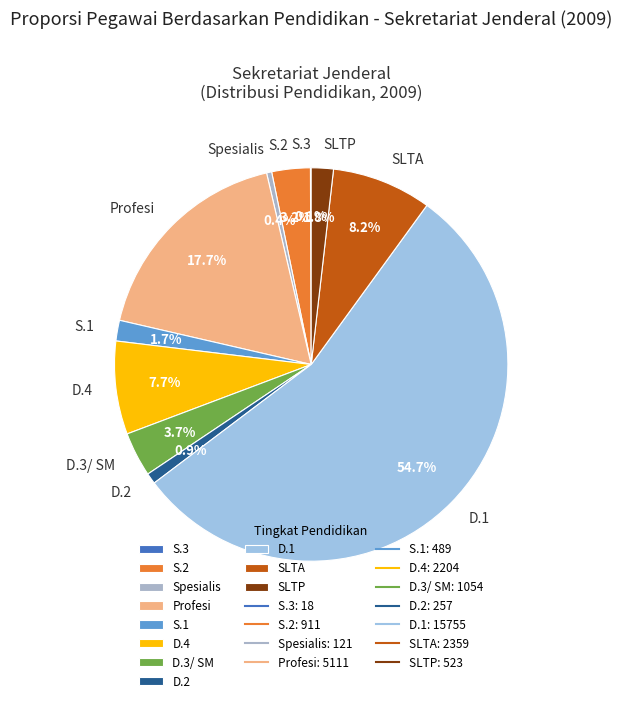

Combined, what portion of the pie is D.3/ SM and SLTP?

5.5%